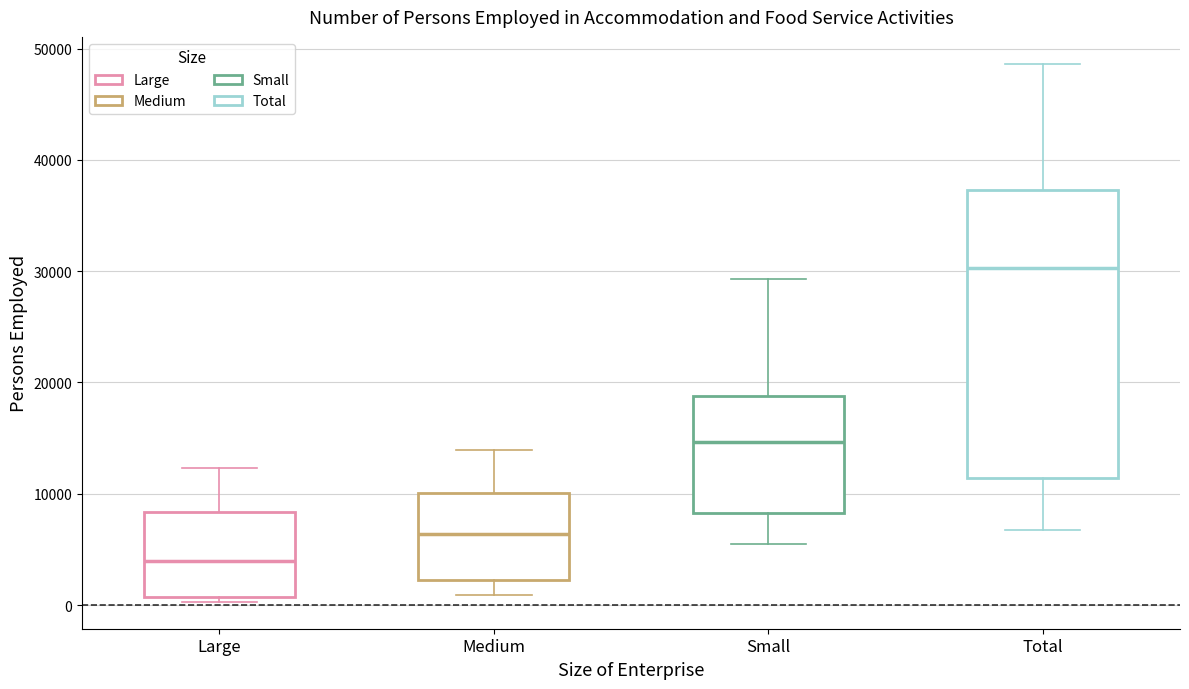

Which box's median line is the lowest?

Large